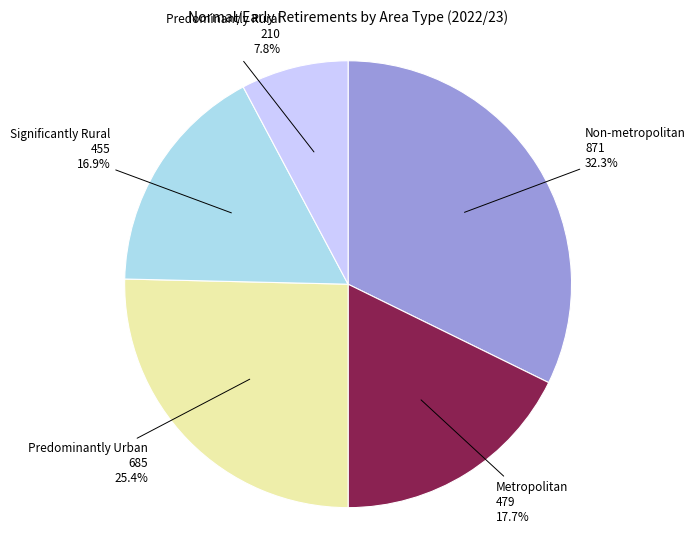

Count the number of slices in the pie.

5